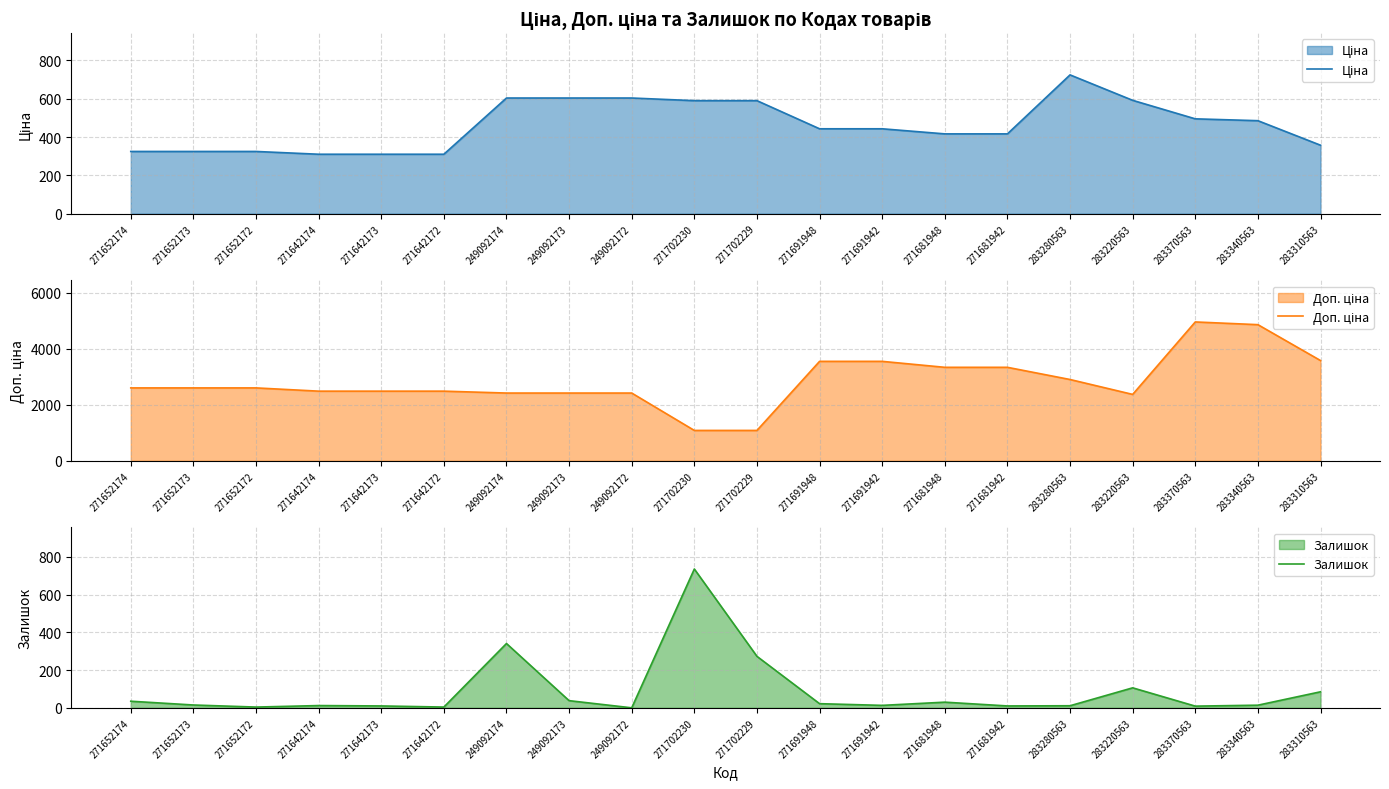

Does the chart have visible grid lines?

Yes